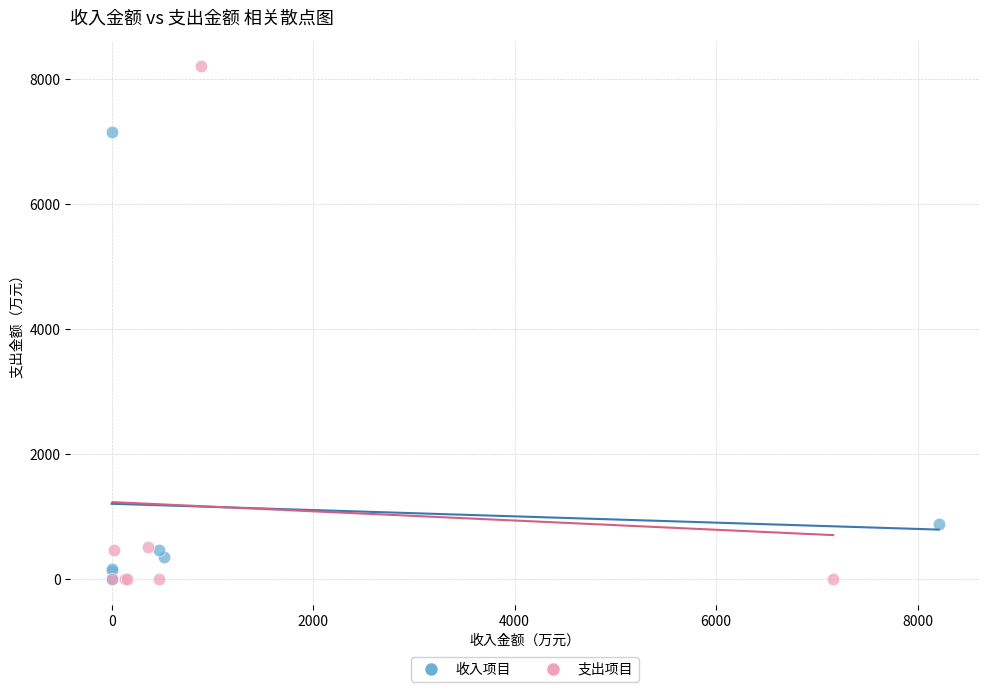

Which series has the largest Y range (max minus min)?

支出项目